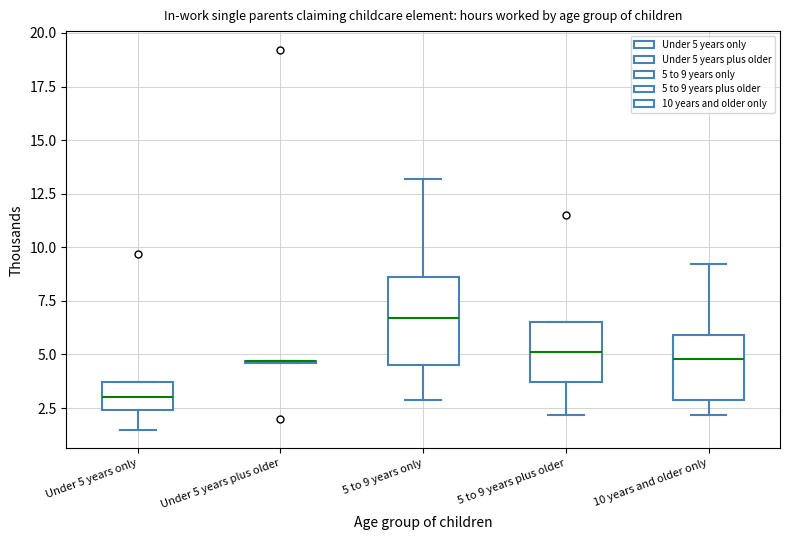

Reading left to right, read every box against the y-axis: the position of its median line, the range the box covers, and the ends of its whiskers. The values are not printed on the chart, so give them approximately, as read against the axis.

Under 5 years only: median 3.0, box 2.5 to 3.5, whiskers 1.5 to 3.5
Under 5 years plus older: box collapsed to a line at 4.5, whiskers 4.5 to 4.5
5 to 9 years only: median 6.5, box 4.5 to 8.5, whiskers 3.0 to 13.0
5 to 9 years plus older: median 5.0, box 3.5 to 6.5, whiskers 2.0 to 6.5
10 years and older only: median 5.0, box 3.0 to 6.0, whiskers 2.0 to 9.0